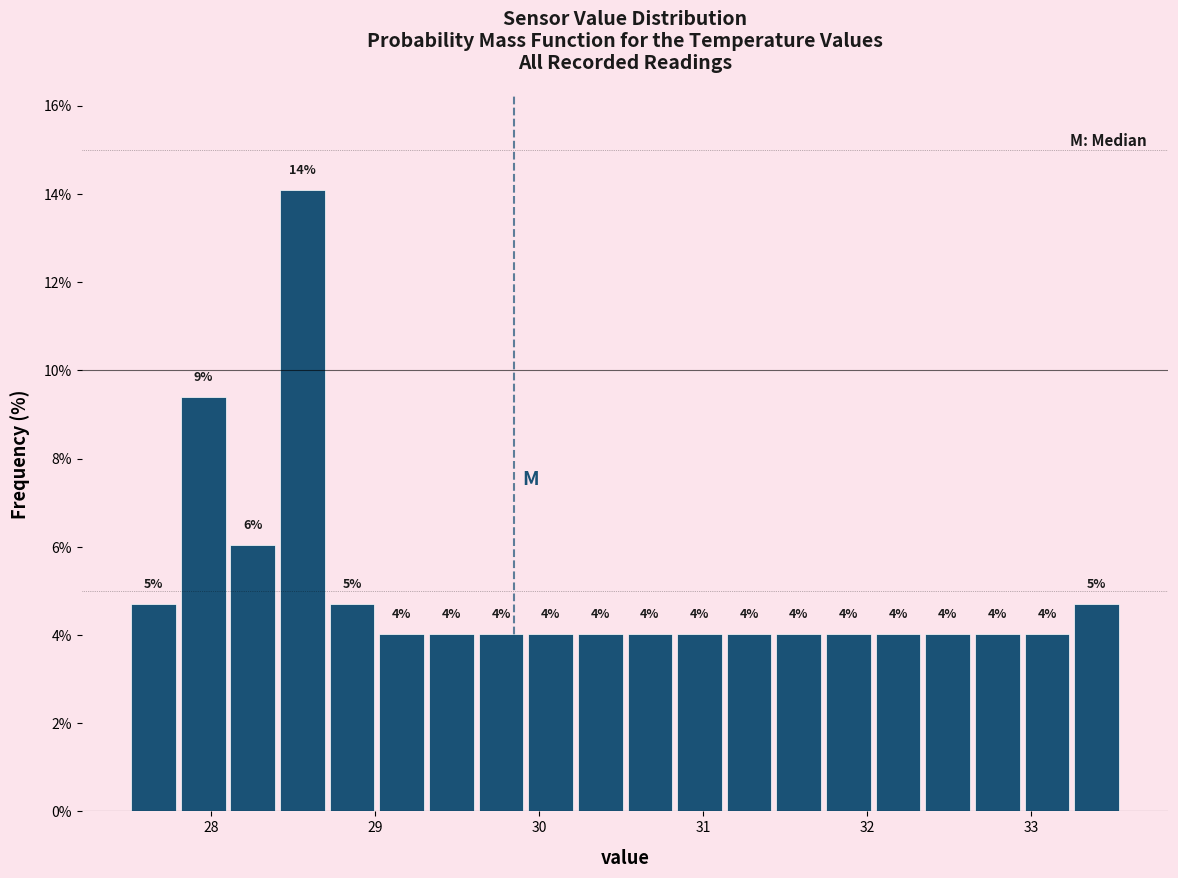

Around what value on the x-axis is the tallest bar? Give the approximate position of its centre, as read against the axis.

28.6